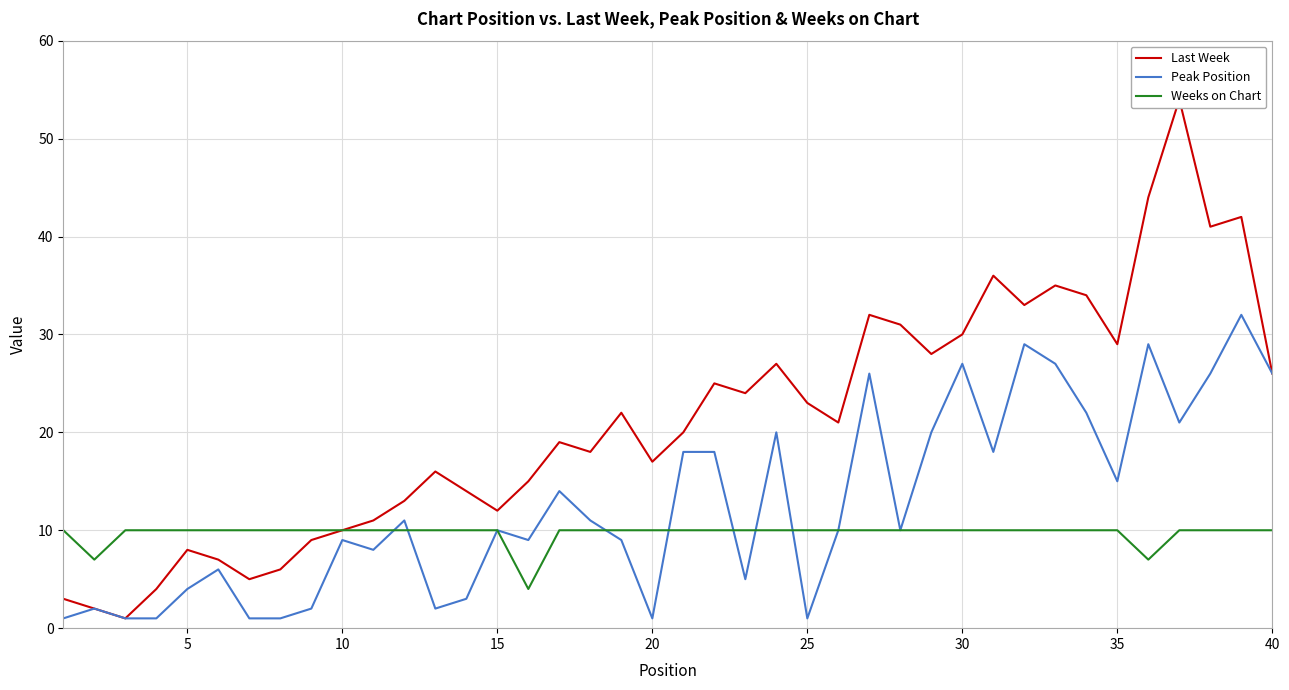

What is the highest value of the Peak Position series?

32